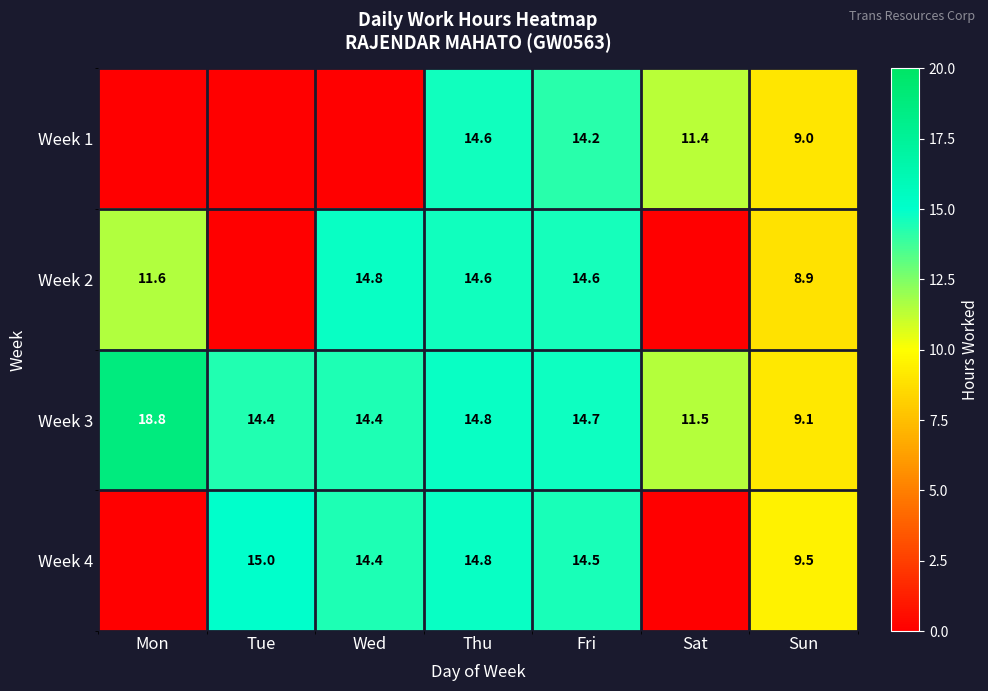

At Sun, list the series in order from smallest to largest.

Week 2, Week 1, Week 3, Week 4